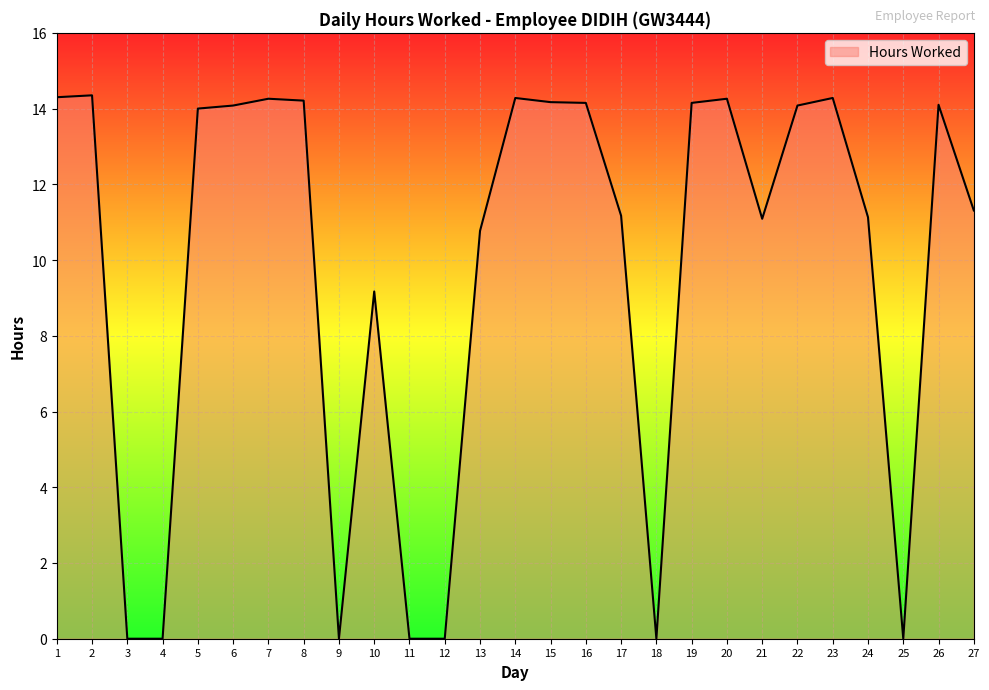

Read the value at 5.

14.0